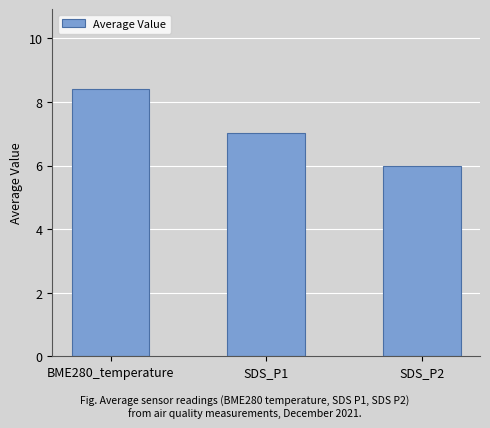

Rank the categories by value from highest to lowest.

BME280_temperature, SDS_P1, SDS_P2